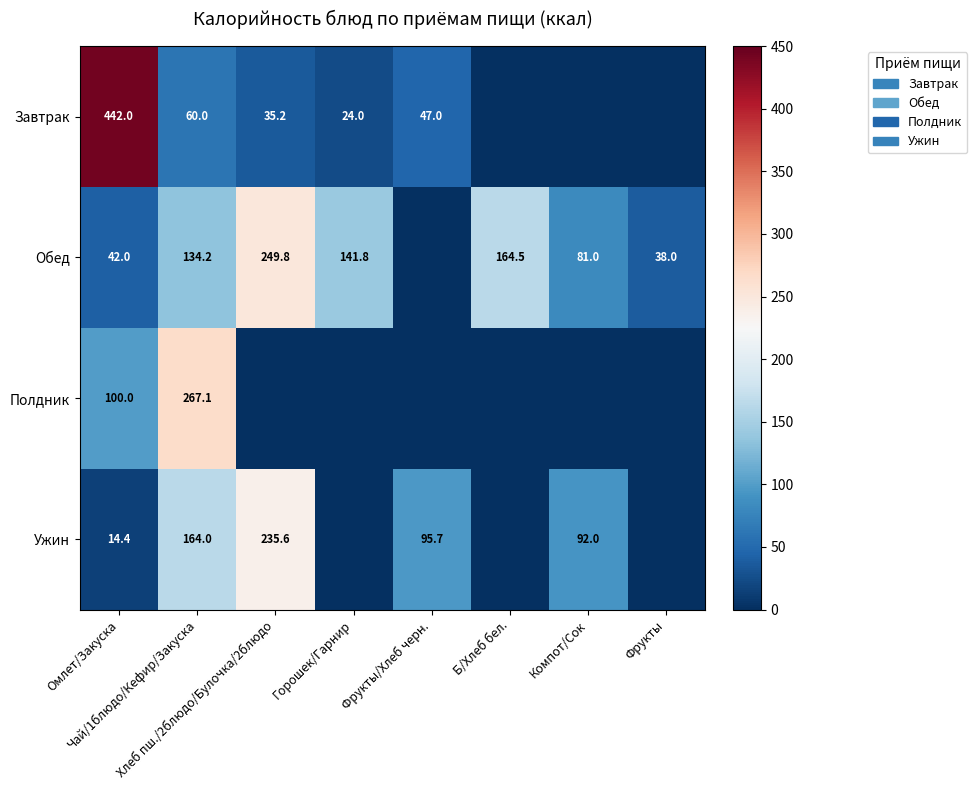

Between Омлет/Закуска and Чай/1блюдо/Кефир/Закуска, which series saw the biggest shift?

Завтрак